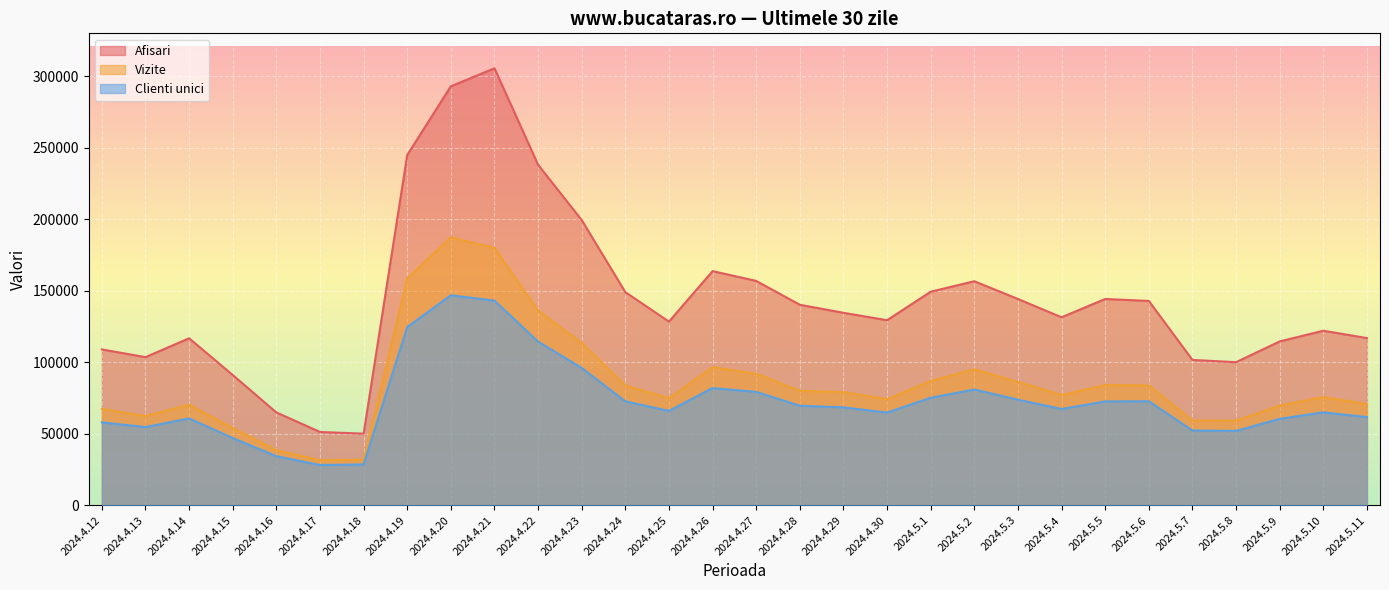

What is the average value of the Vizite series?

85423